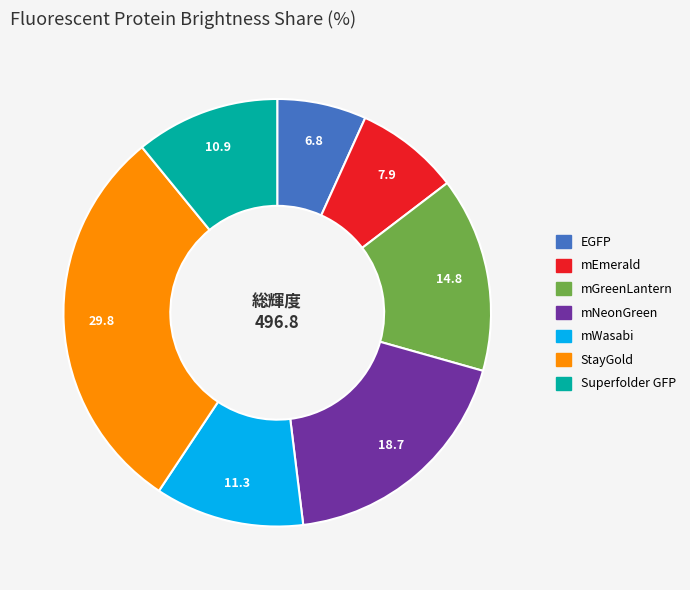

How many segments does this pie chart have?

7